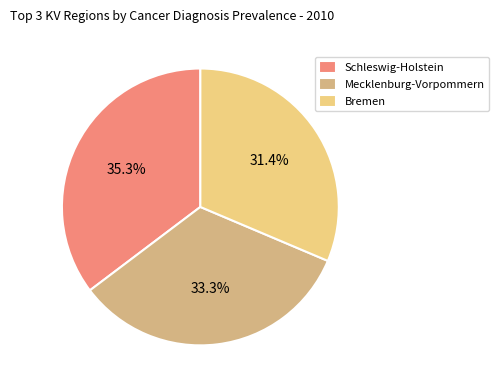

To the nearest percent, what is the difference between the largest and smallest slice percentages?

4%